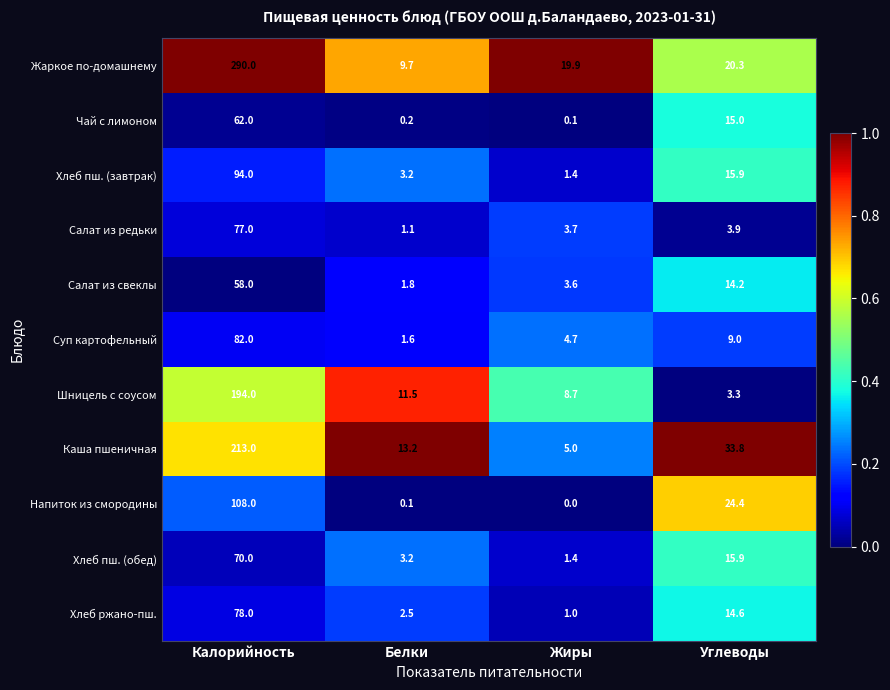

Rank the series at Калорийность from highest to lowest value.

Жаркое по-домашнему, Каша пшеничная, Шницель с соусом, Напиток из смородины, Хлеб пш. (завтрак), Суп картофельный, Хлеб ржано-пш., Салат из редьки, Хлеб пш. (обед), Чай с лимоном, Салат из свеклы